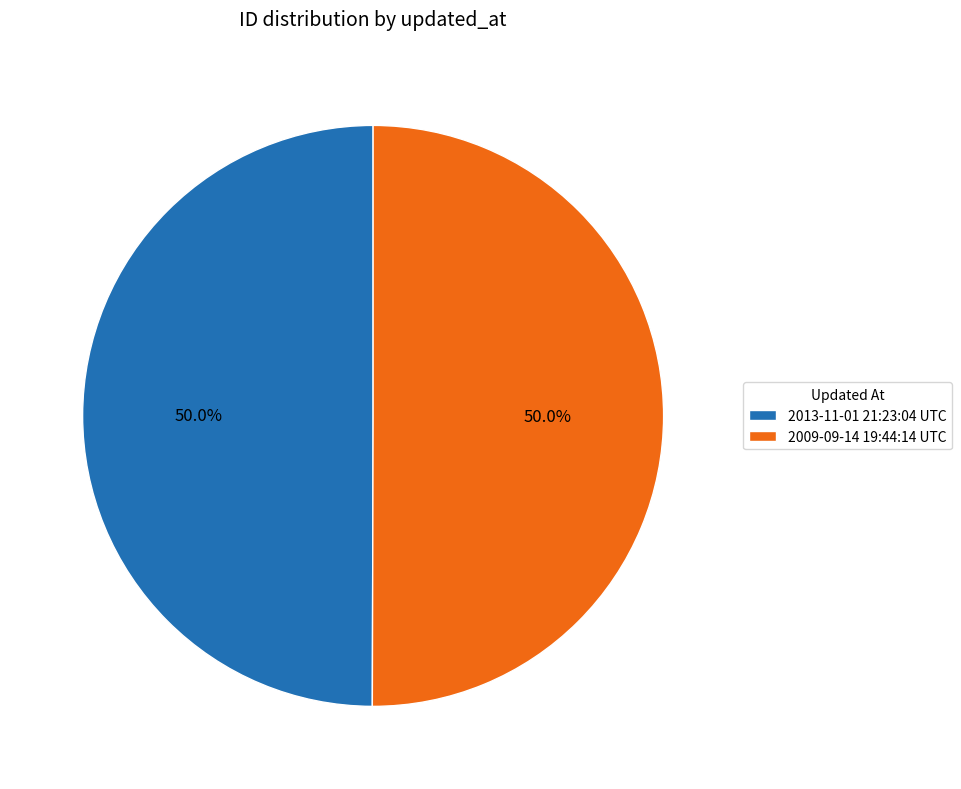

Count the number of slices in the pie.

2